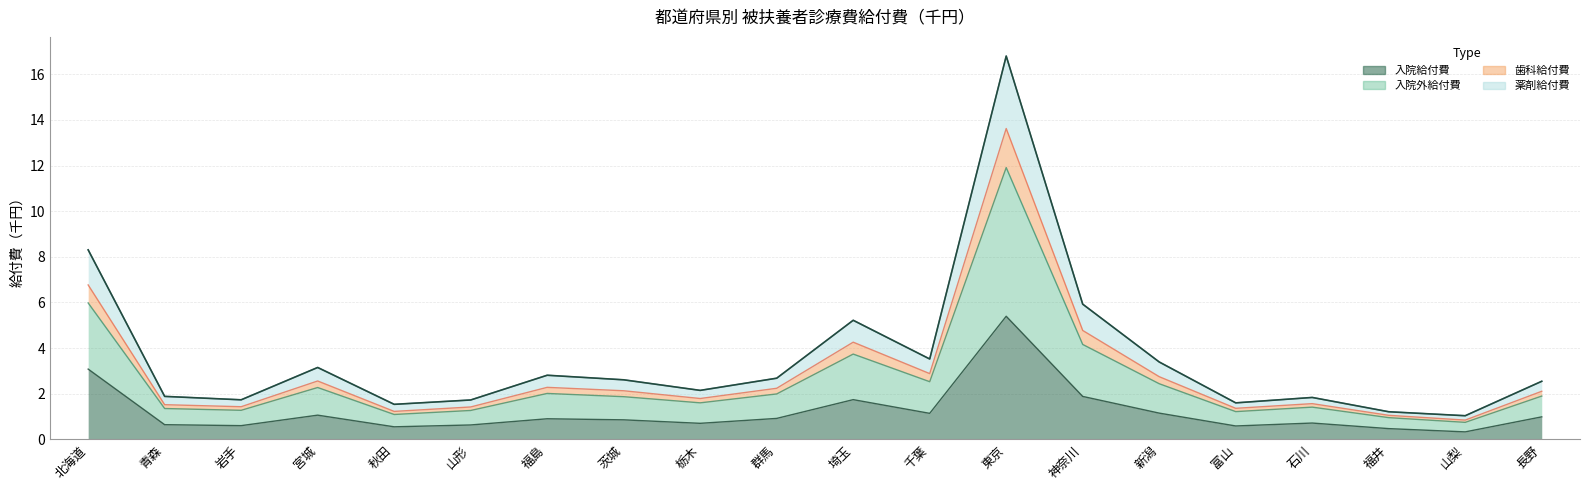

How many lines are shown in the chart?

4